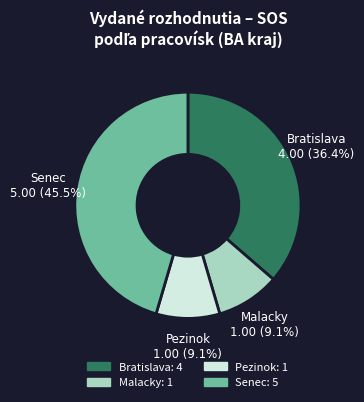

Does Pezinok represent more than half of the total?

No